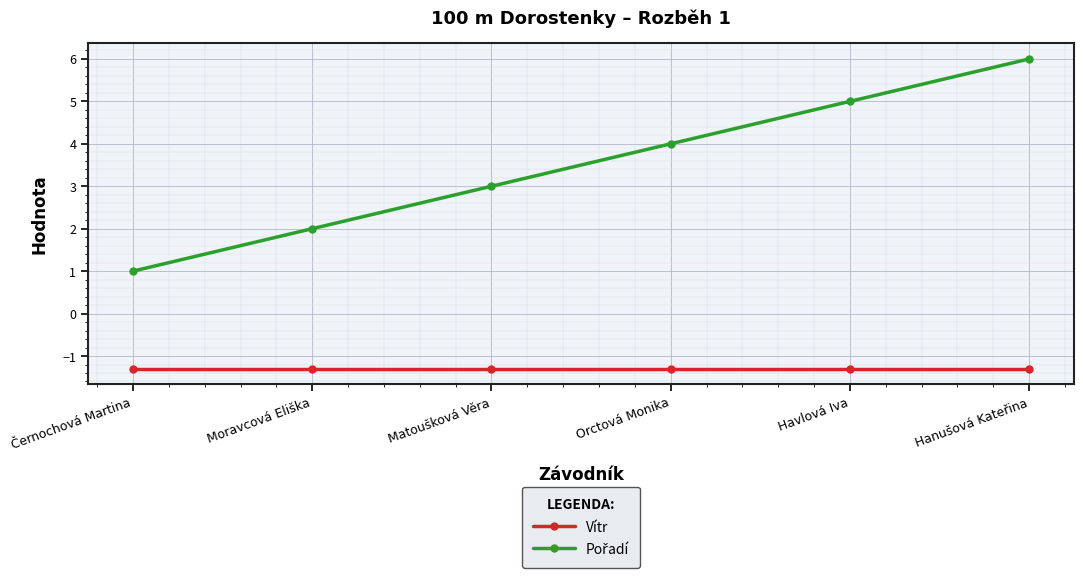

What is the sum of the Vítr values at Černochová Martina and Moravcová Eliška?

-2.6